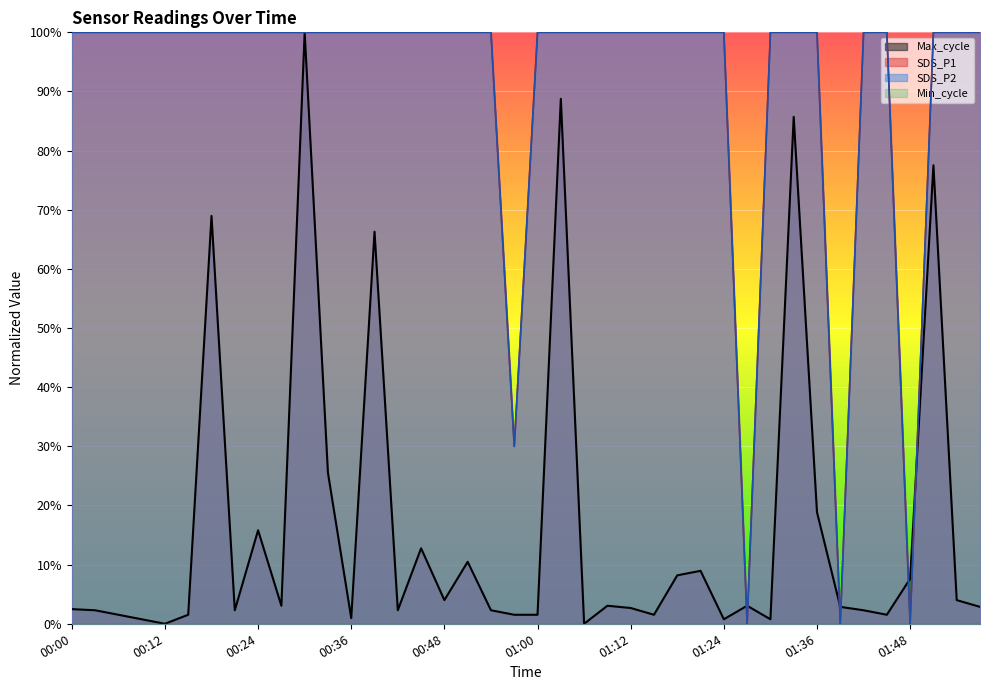

True or false: Max_cycle has a value of 0.0 at 01:18.

False